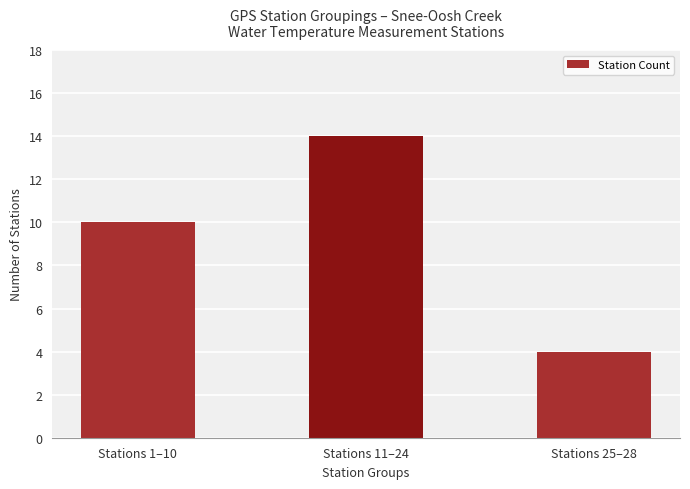

What is the label of the 1st bar from the right?

Stations 25–28